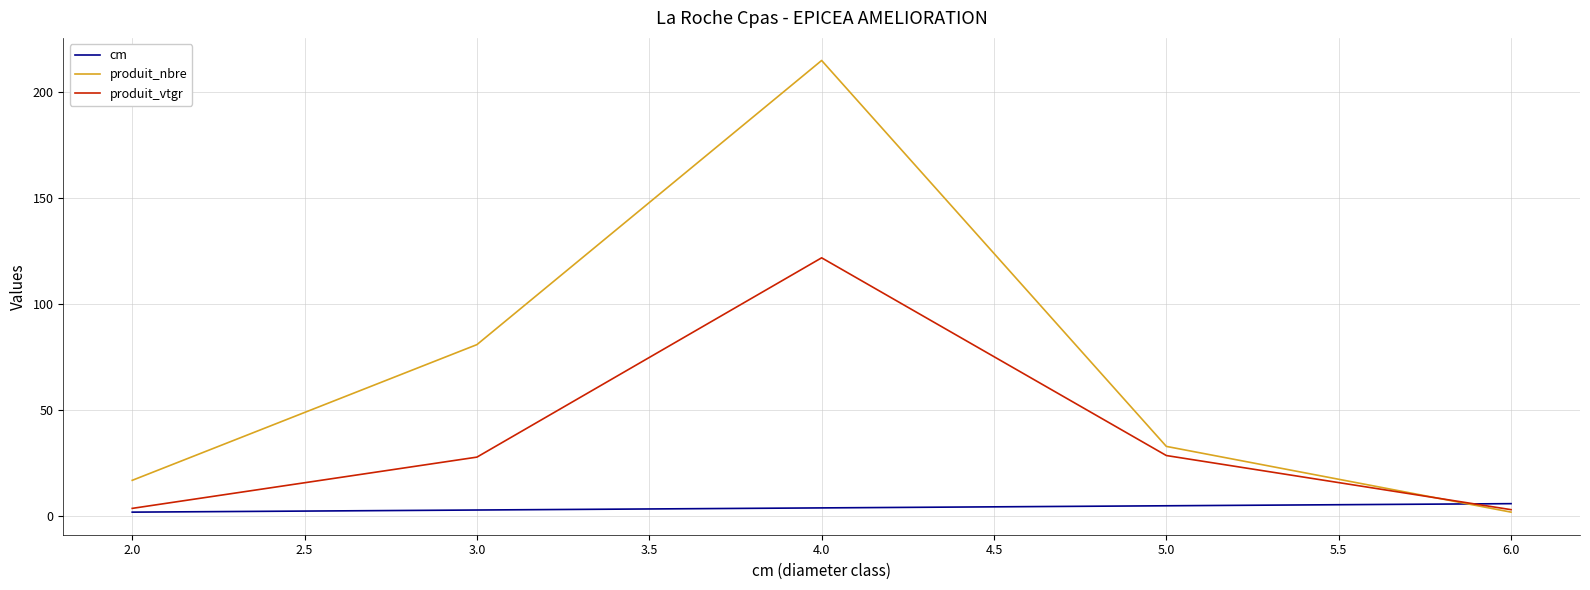

Which series has the largest total across all categories?

produit_nbre